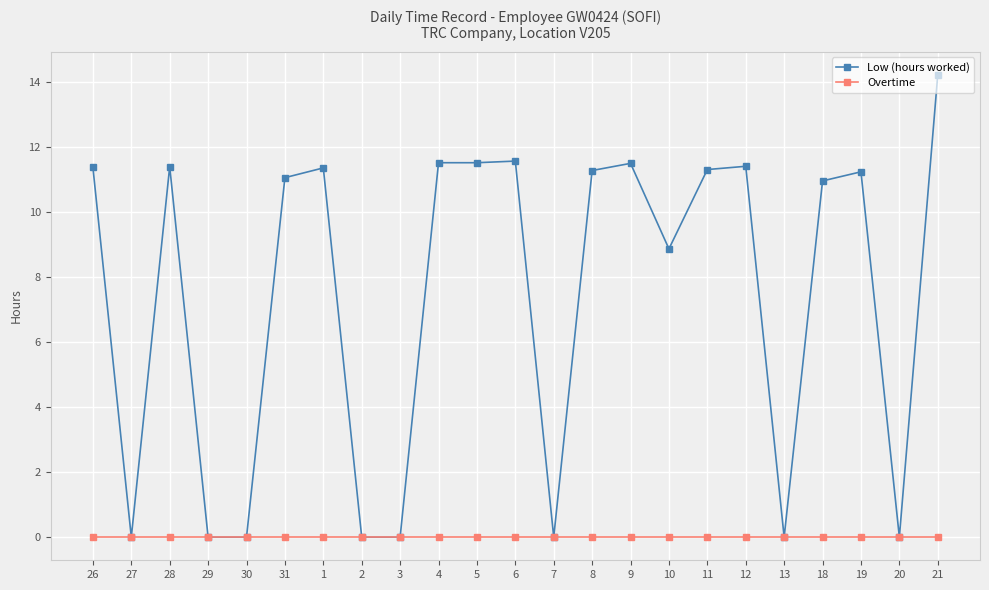

Which label corresponds to the largest value in the chart?

21